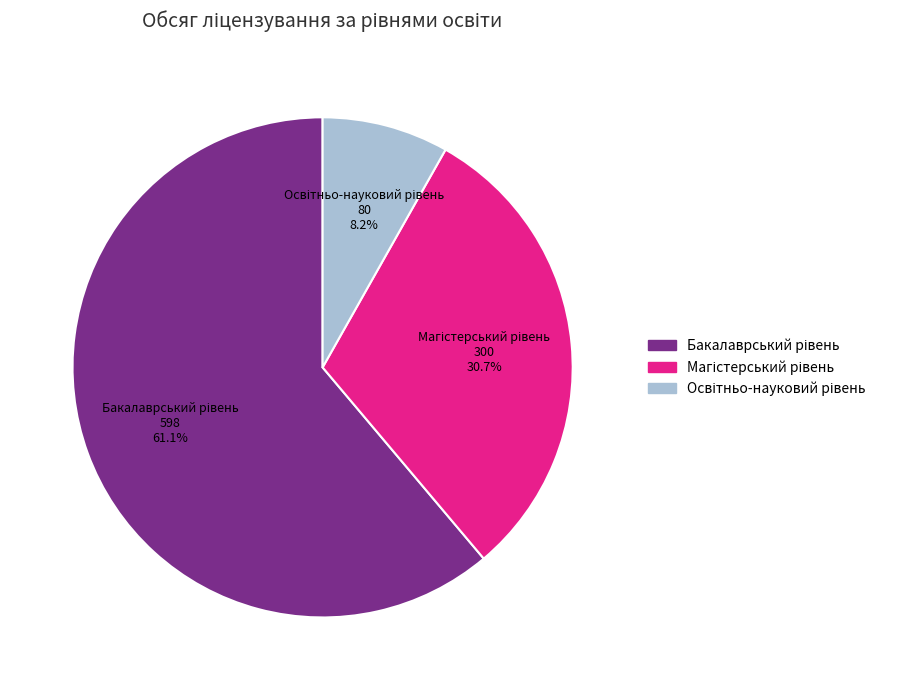

How many segments does this pie chart have?

3